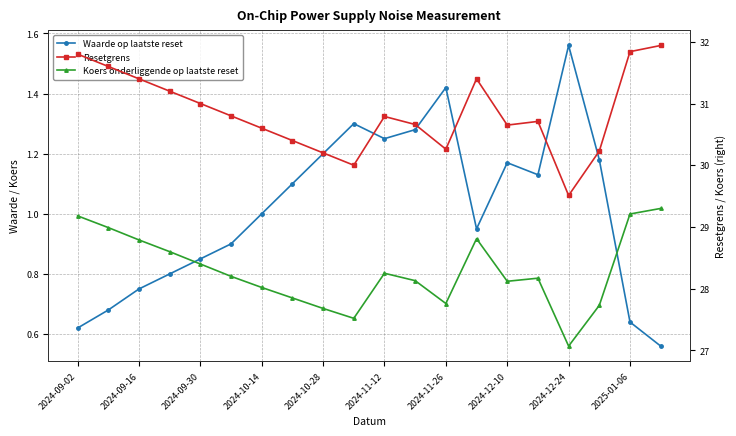

At which label does Koers onderliggende op laatste reset first exceed 28?

2024-09-02